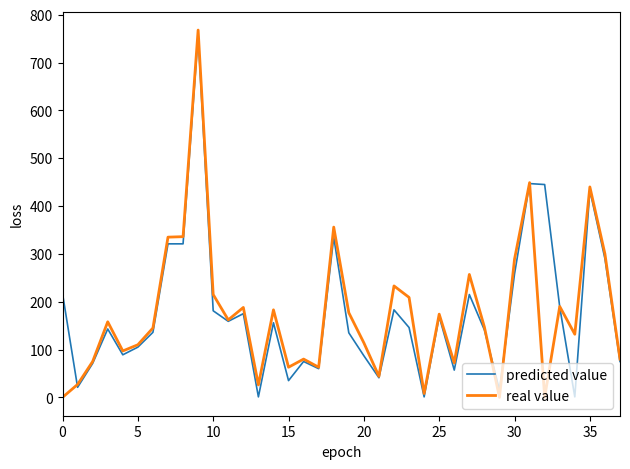

What is the highest value of the predicted value series?

757